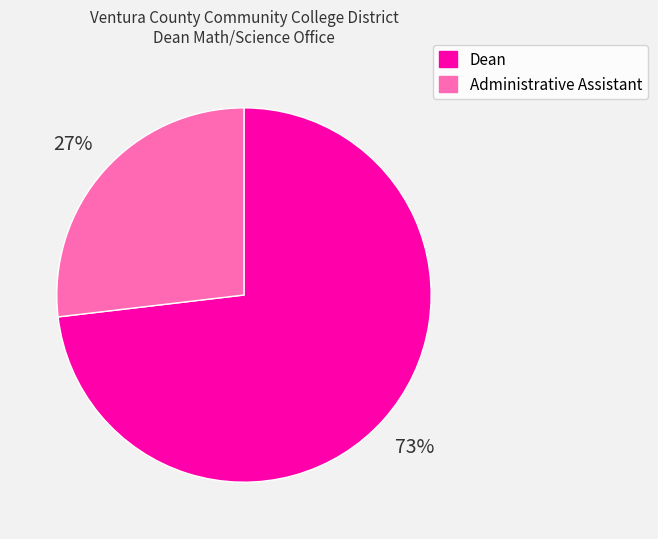

The Dean slice represents 73% of the pie. True or false?

True